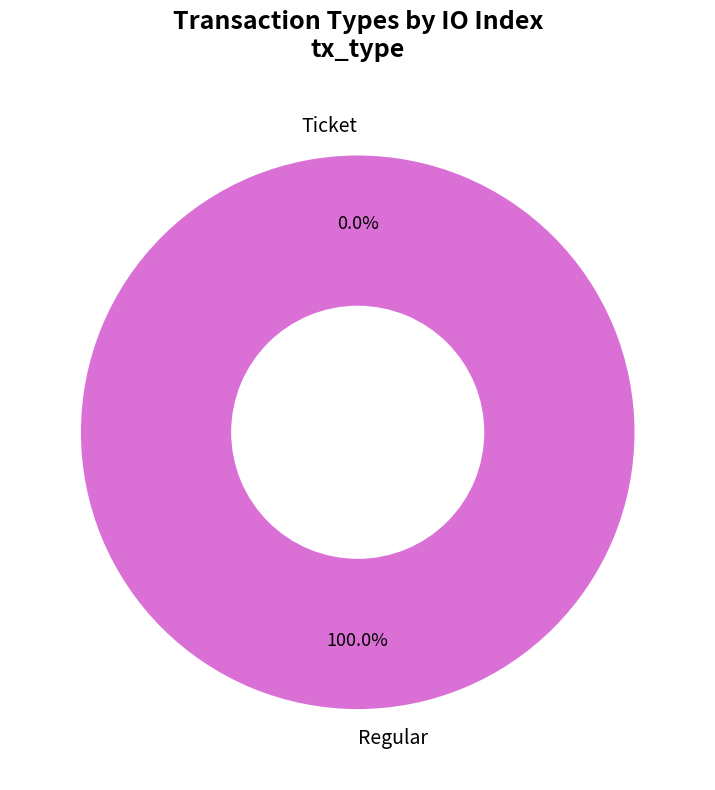

What is the largest slice in the pie chart?

Regular